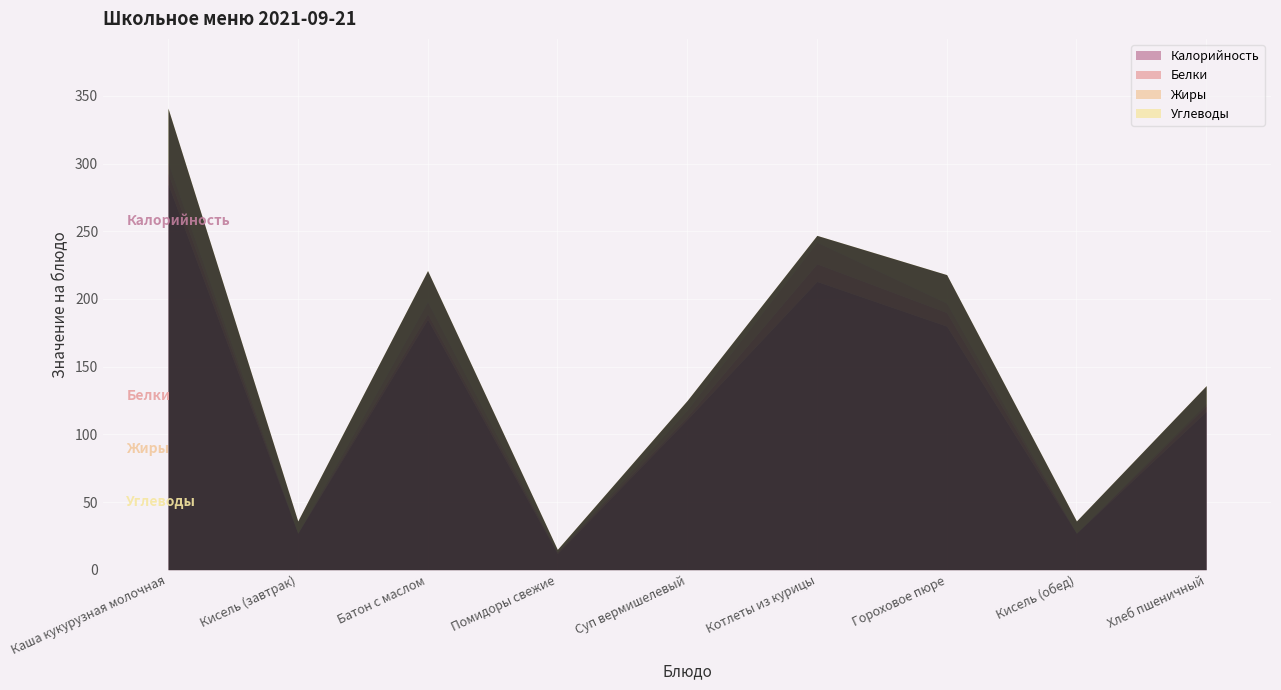

How many interior local valleys does the Калорийность series have?

3